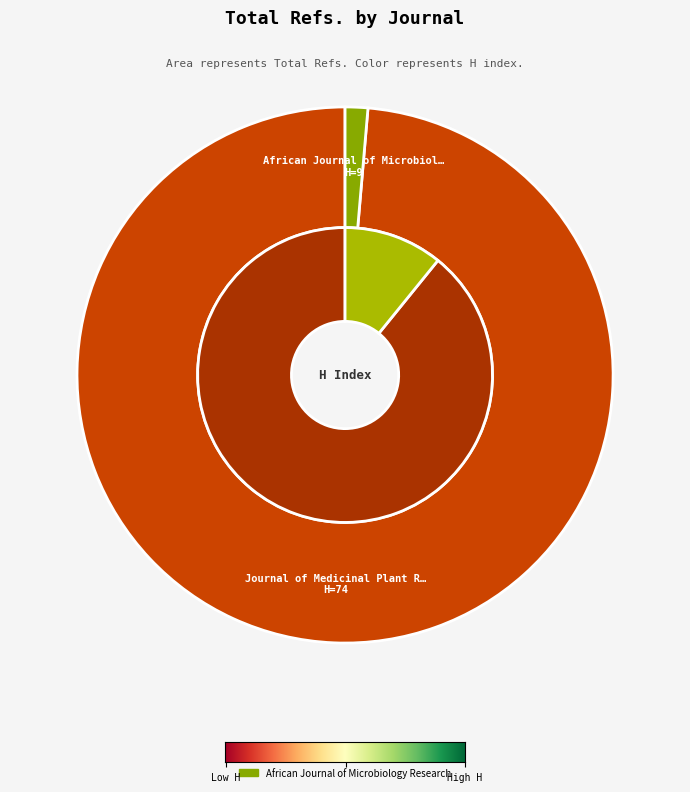

What percentage is the African Journal of Microbiology Research slice, to the nearest percent?

1%